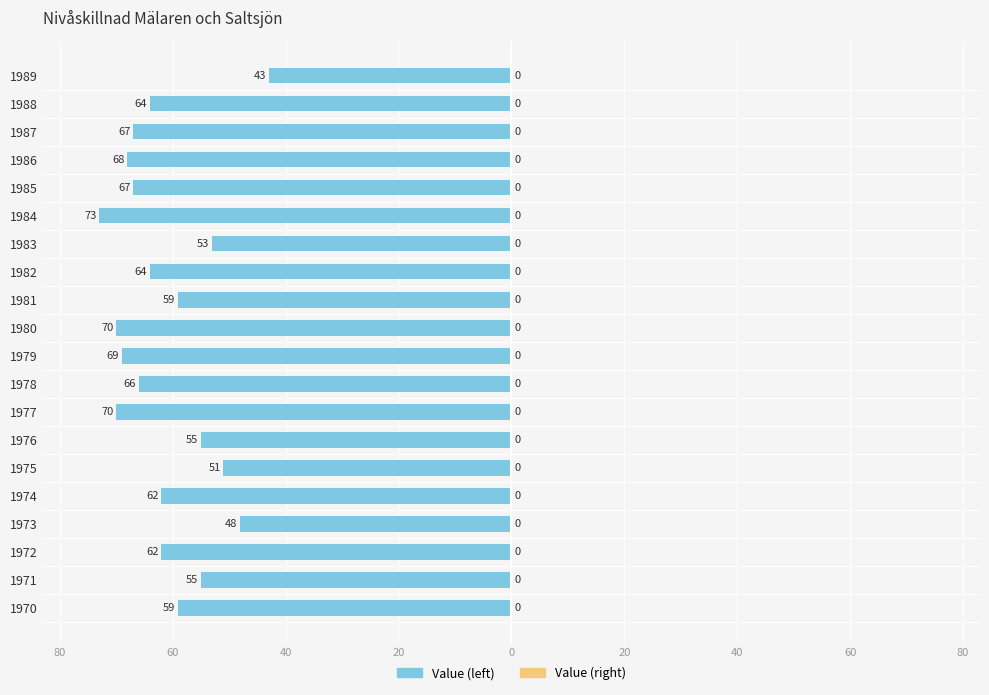

Are the bars horizontal?

Yes